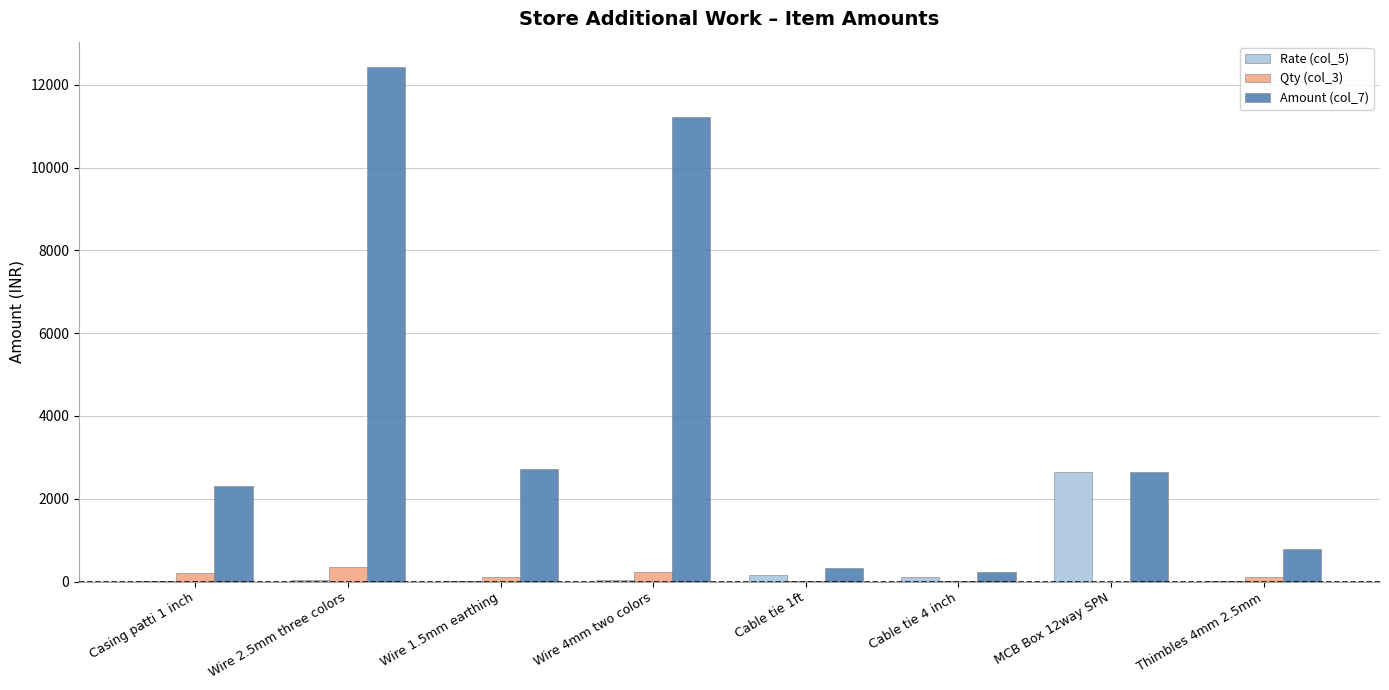

Are the bars horizontal?

No